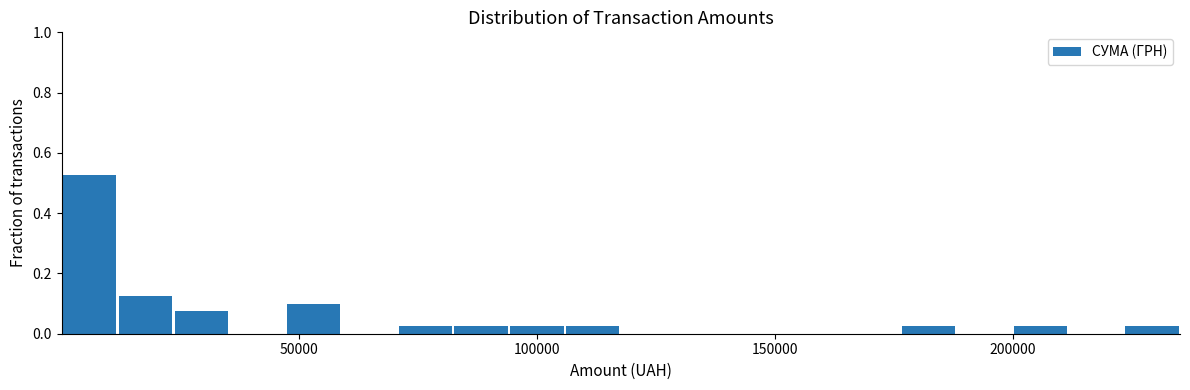

Read against the x-axis, roughly where is the centre of the tallest bar?

5000